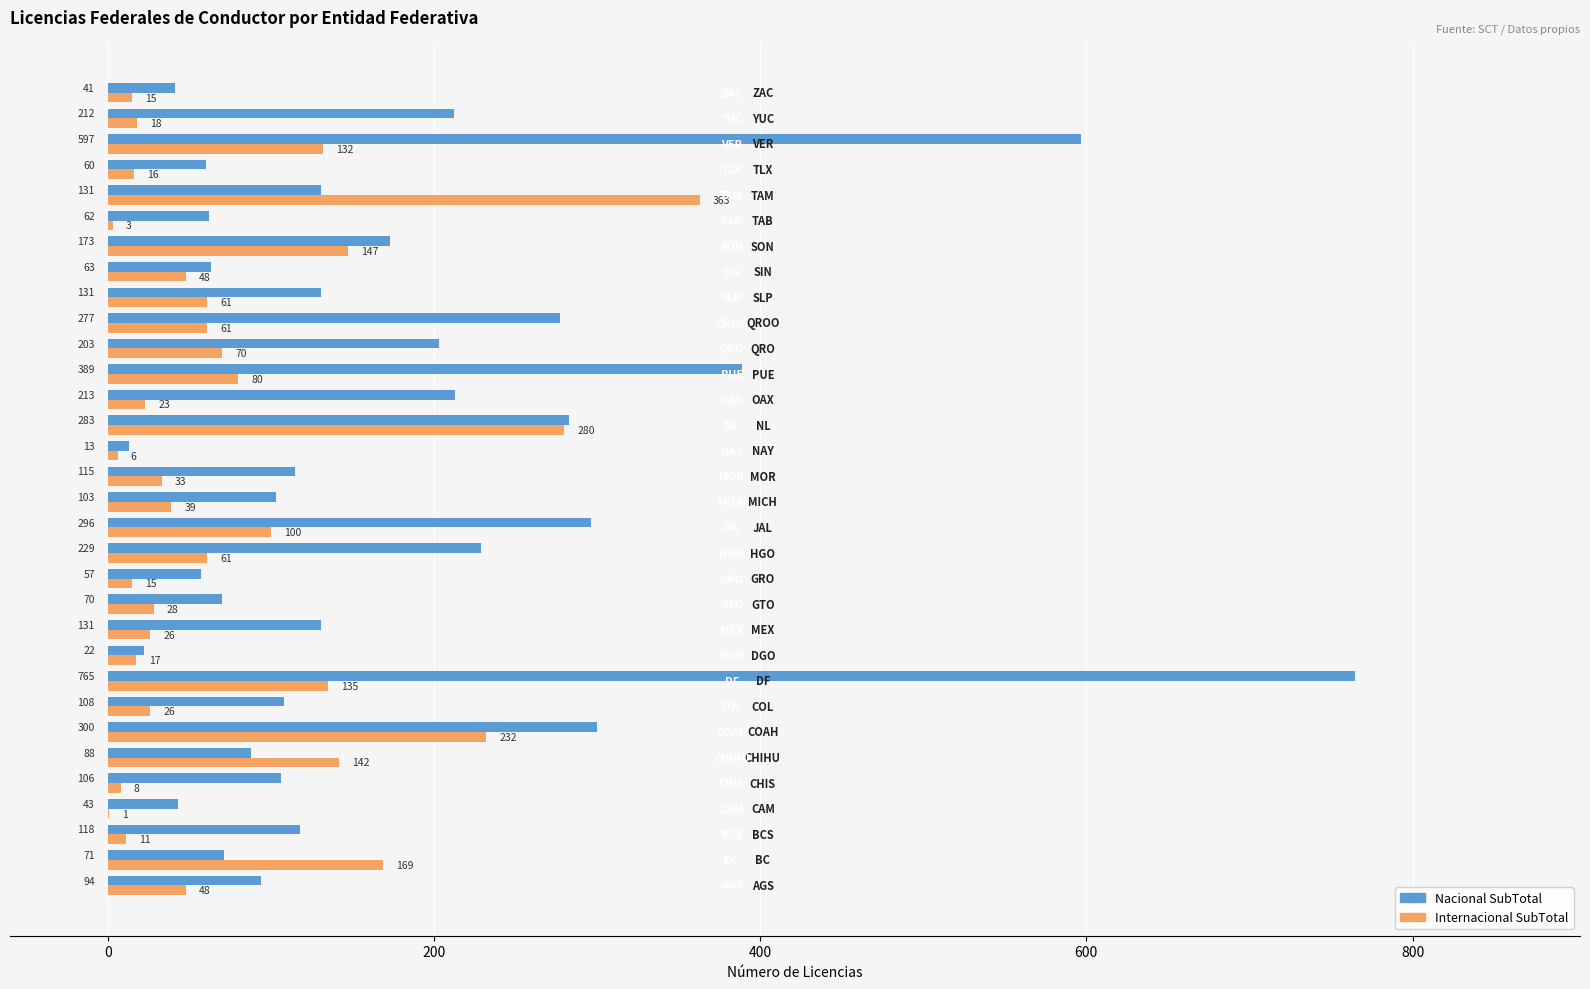

What is the average value of the Nacional SubTotal series?

174